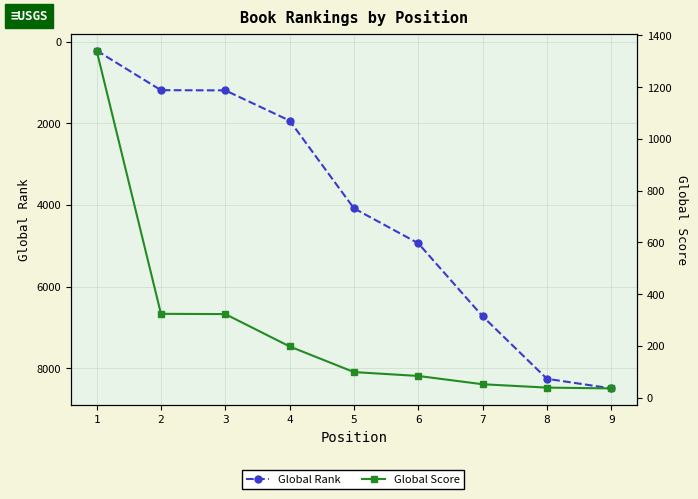

What is the sum of the Global Score values at 6 and 2?

408